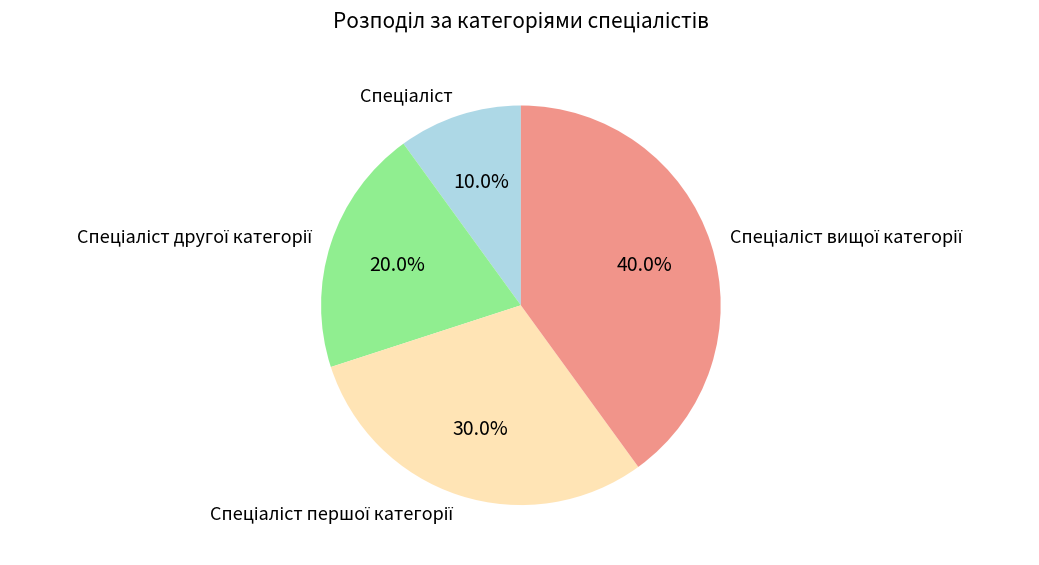

Is there any slice that represents more than half of the pie?

No